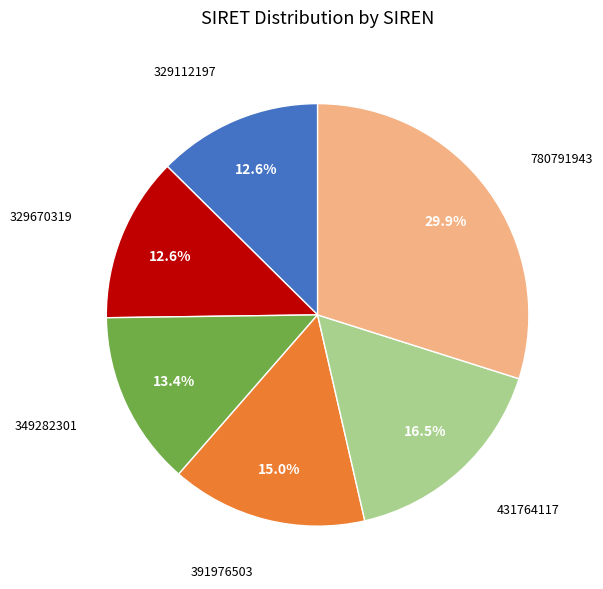

Is there any slice that represents more than half of the pie?

No